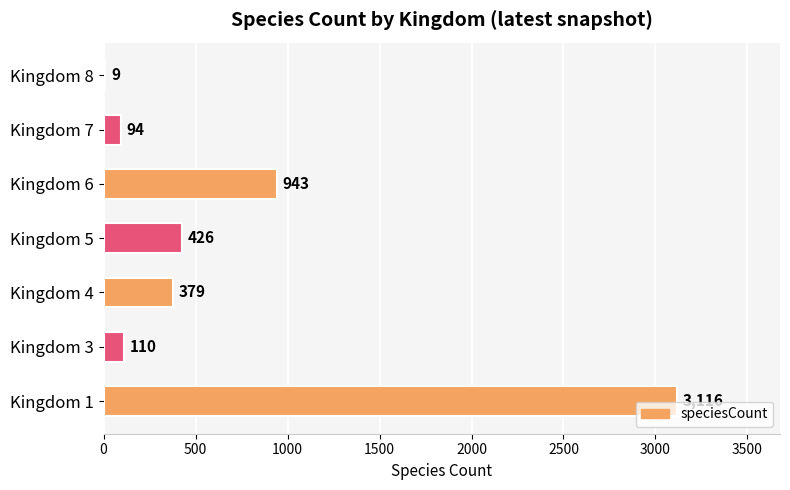

What is the change in value from Kingdom 1 to Kingdom 8?

-3107